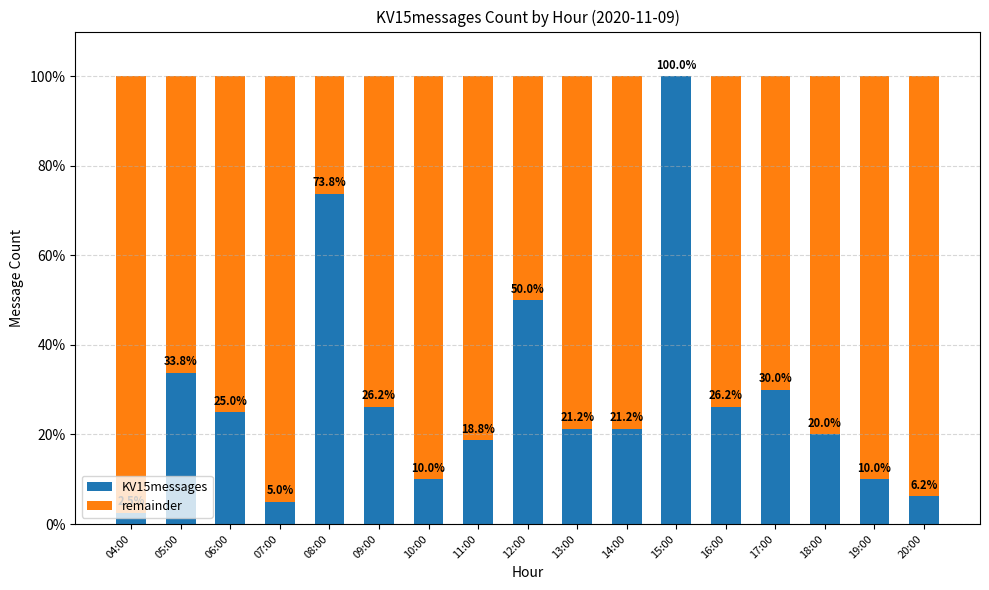

Where does the KV15messages series first go above 21?

05:00